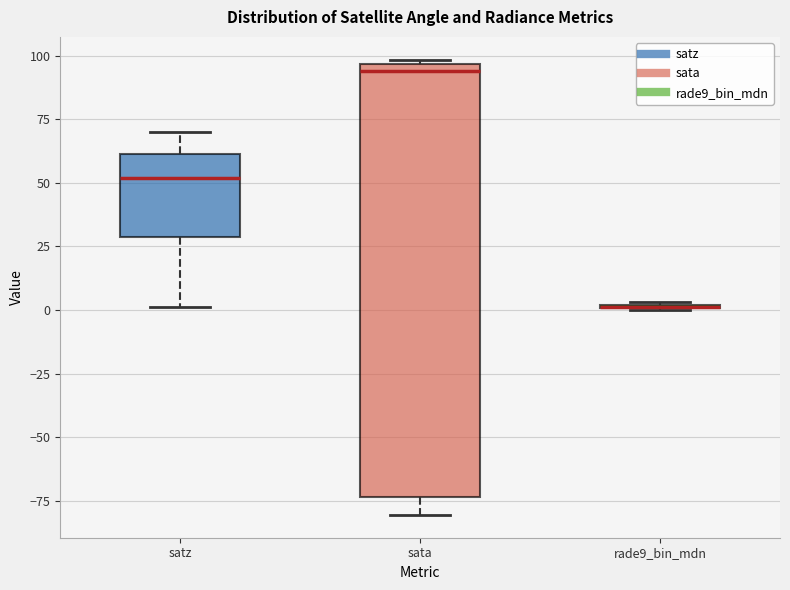

Reading left to right, transcribe this box plot: for each box, give where its median line is, the range the box spans, and where its two whiskers end, as read against the y-axis. The values are not printed on the chart, so give them approximately, as read against the axis.

satz: median 50, box 30 to 60, whiskers 0 to 70
sata: median 95 (just below the box's upper edge), box -75 to 95, whiskers -80 to 100
rade9_bin_mdn: box collapsed to a line at 0, whiskers 0 to 5